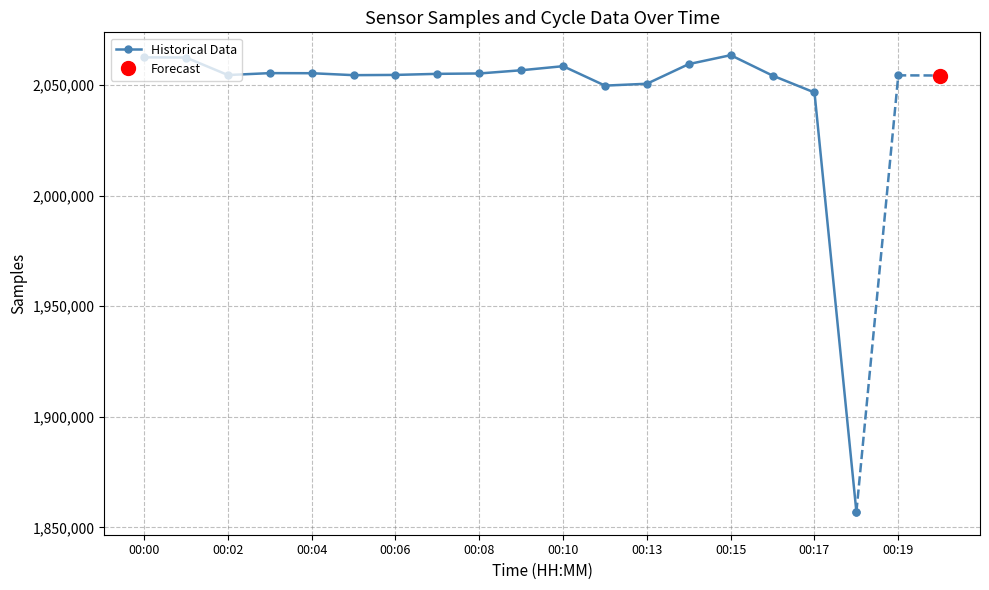

The value of Historical Data at 00:08 is 571138. True or false?

False